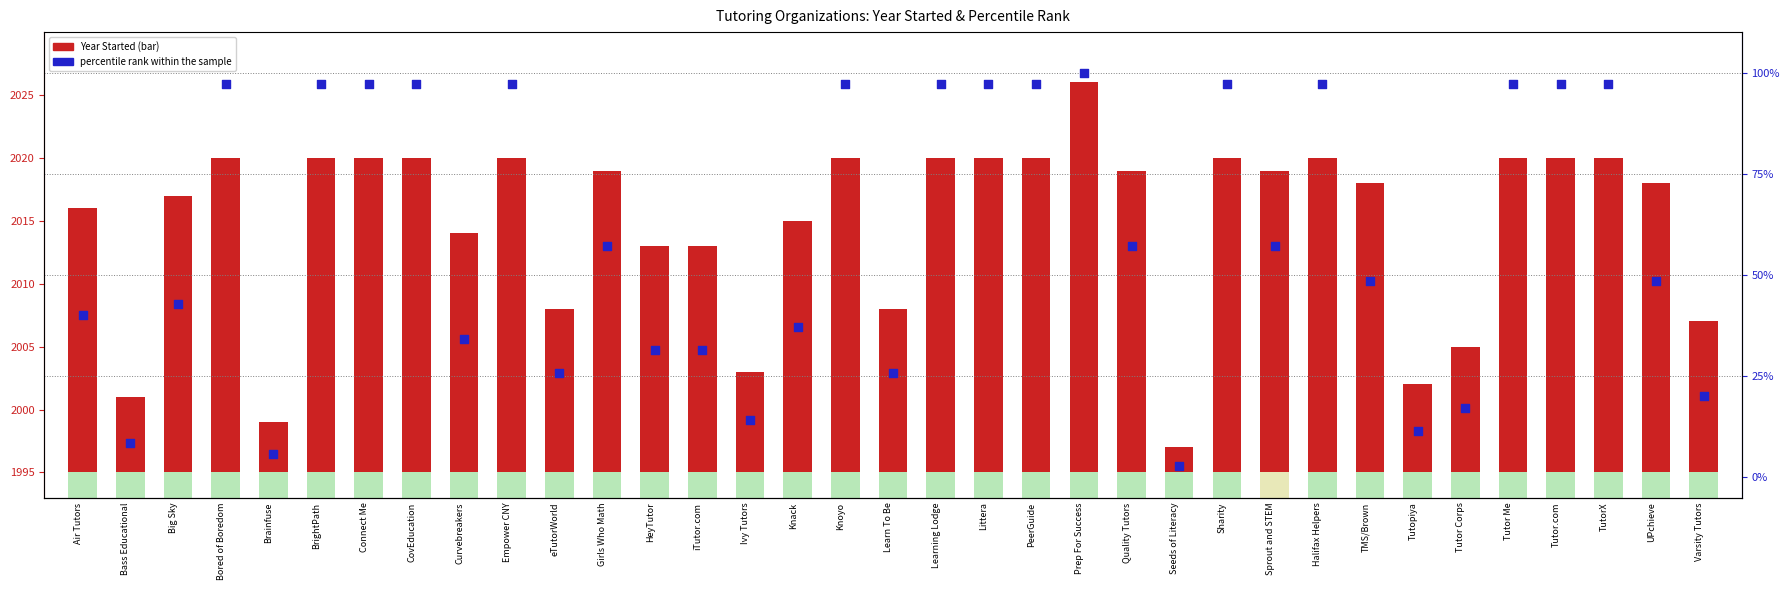

At which category is the sum across all series the highest?

Prep For Success